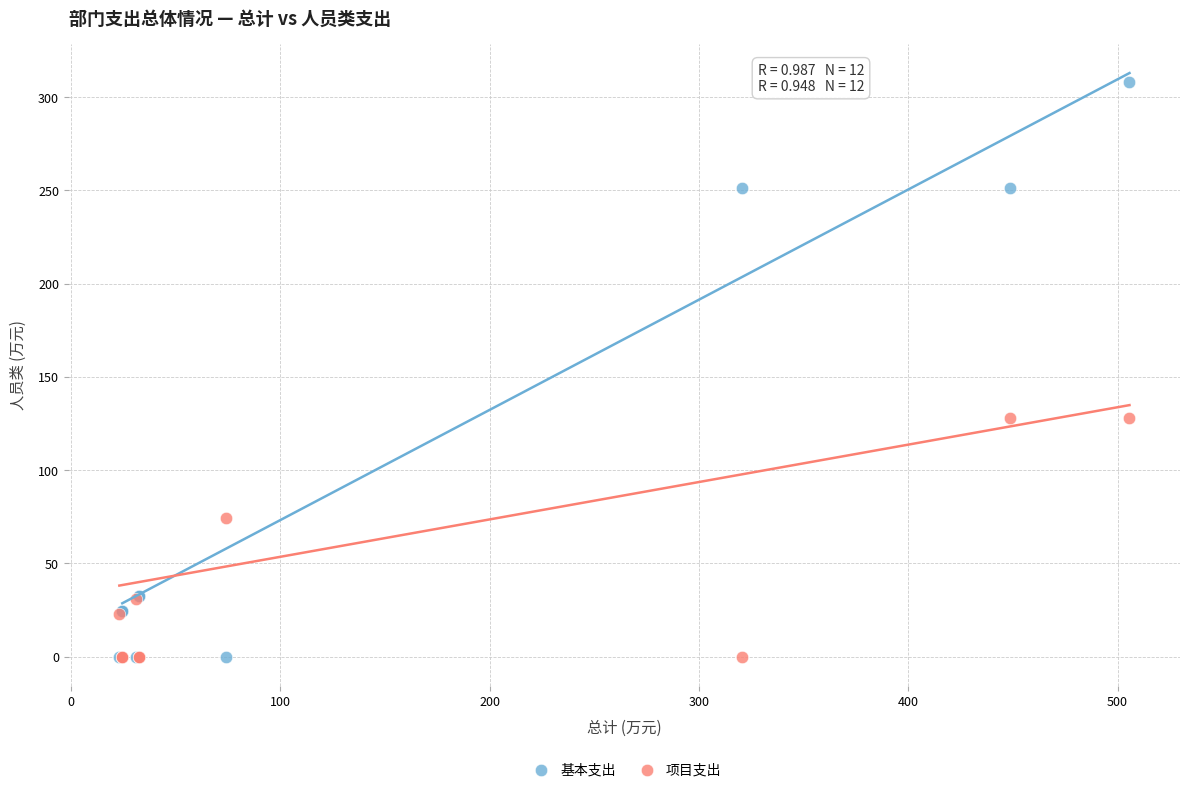

Which series has the widest spread of Y values?

基本支出